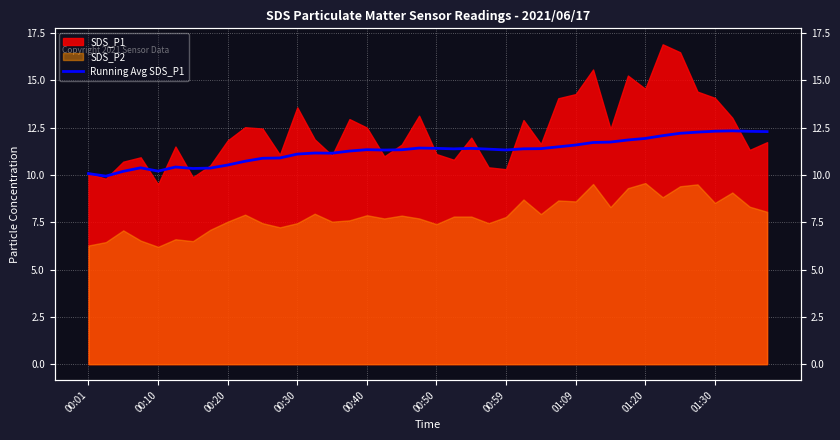

Reading right to left, extract all data points from this chart.

12.3	12.3	12.3	12.3	12.3	12.2	12.1	11.9	11.8	11.7	11.7	11.6	11.5	11.4	11.4	11.3	11.4	11.4	11.4	11.4	11.4	11.3	11.3	11.3	11.3	11.1	11.2	11.1	10.9	10.9	10.7	10.5	10.4	10.3	10.4	10.2	10.4	10.2	9.9	10.1